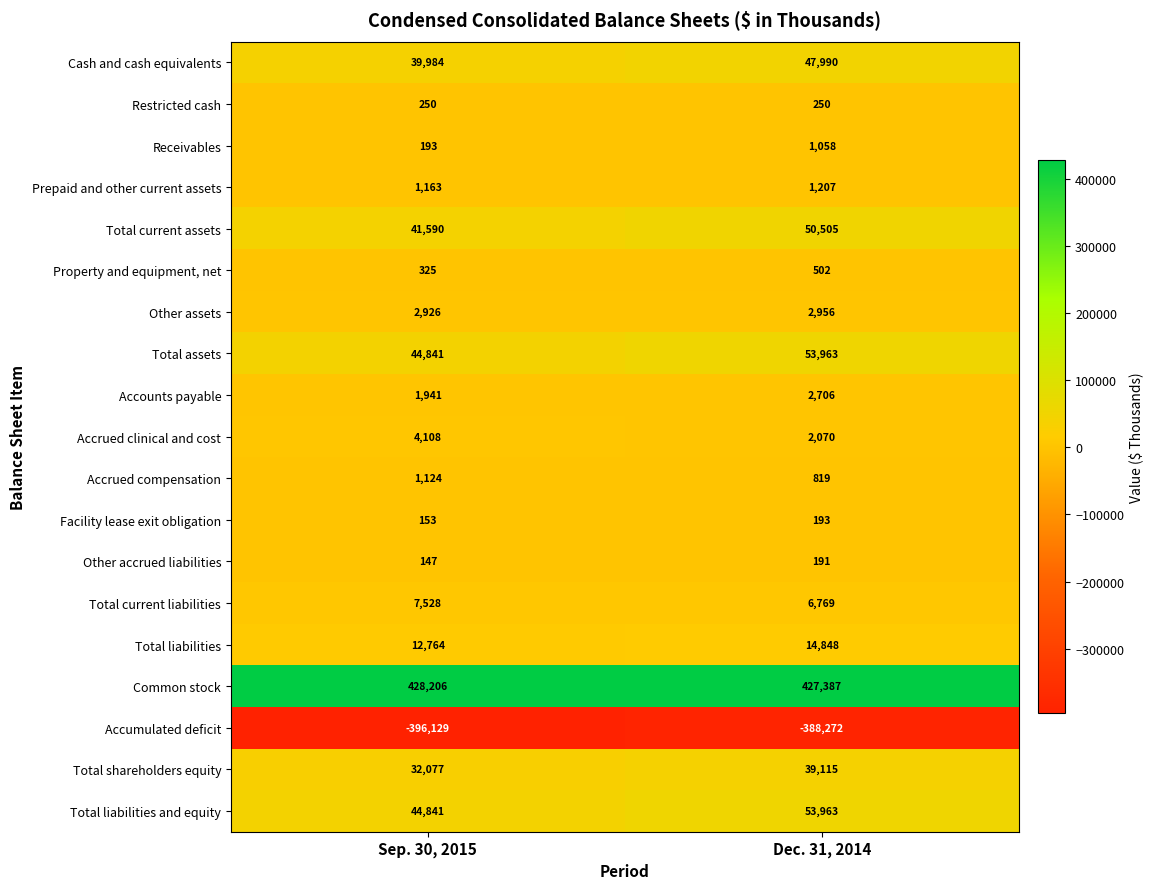

What is the difference between the highest and lowest values at Dec. 31, 2014?

815659